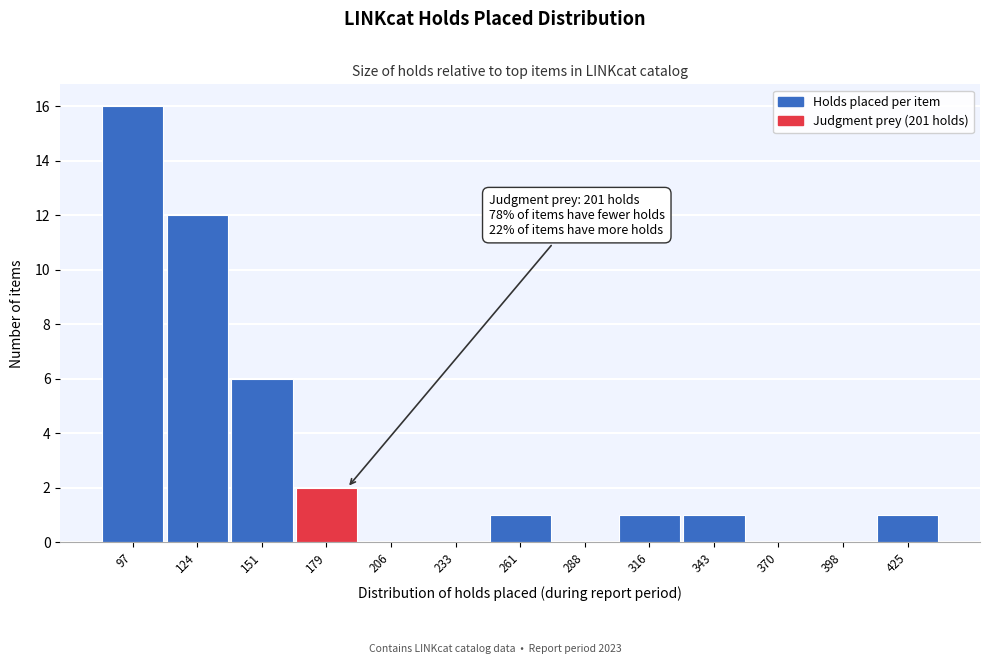

Reading right to left, list all the values displayed in this chart.

425=1	398=0	370=0	343=1	316=1	288=0	261=1	233=0	206=0	179=2	151=6	124=12	97=16